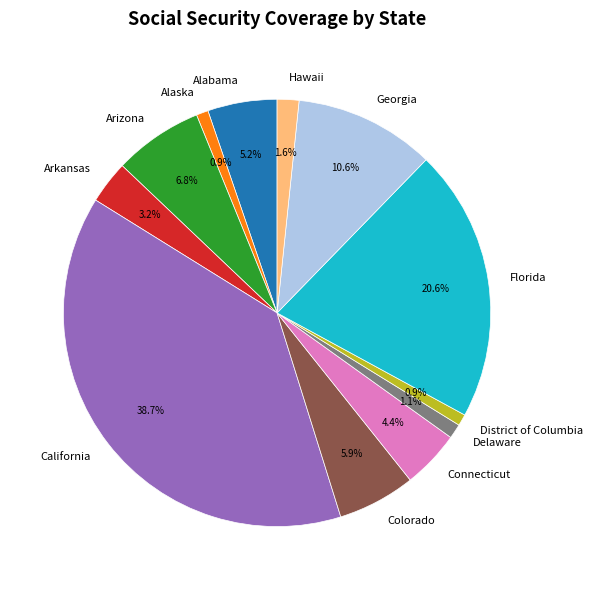

Approximately how many times larger is the value at Florida compared to Arkansas?

6.4